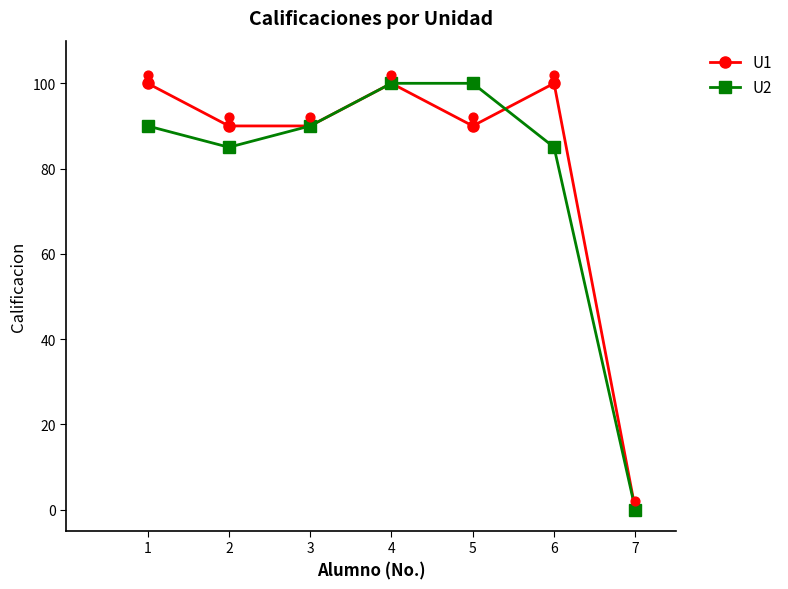

At how many categories does at least one series exceed 59?

6